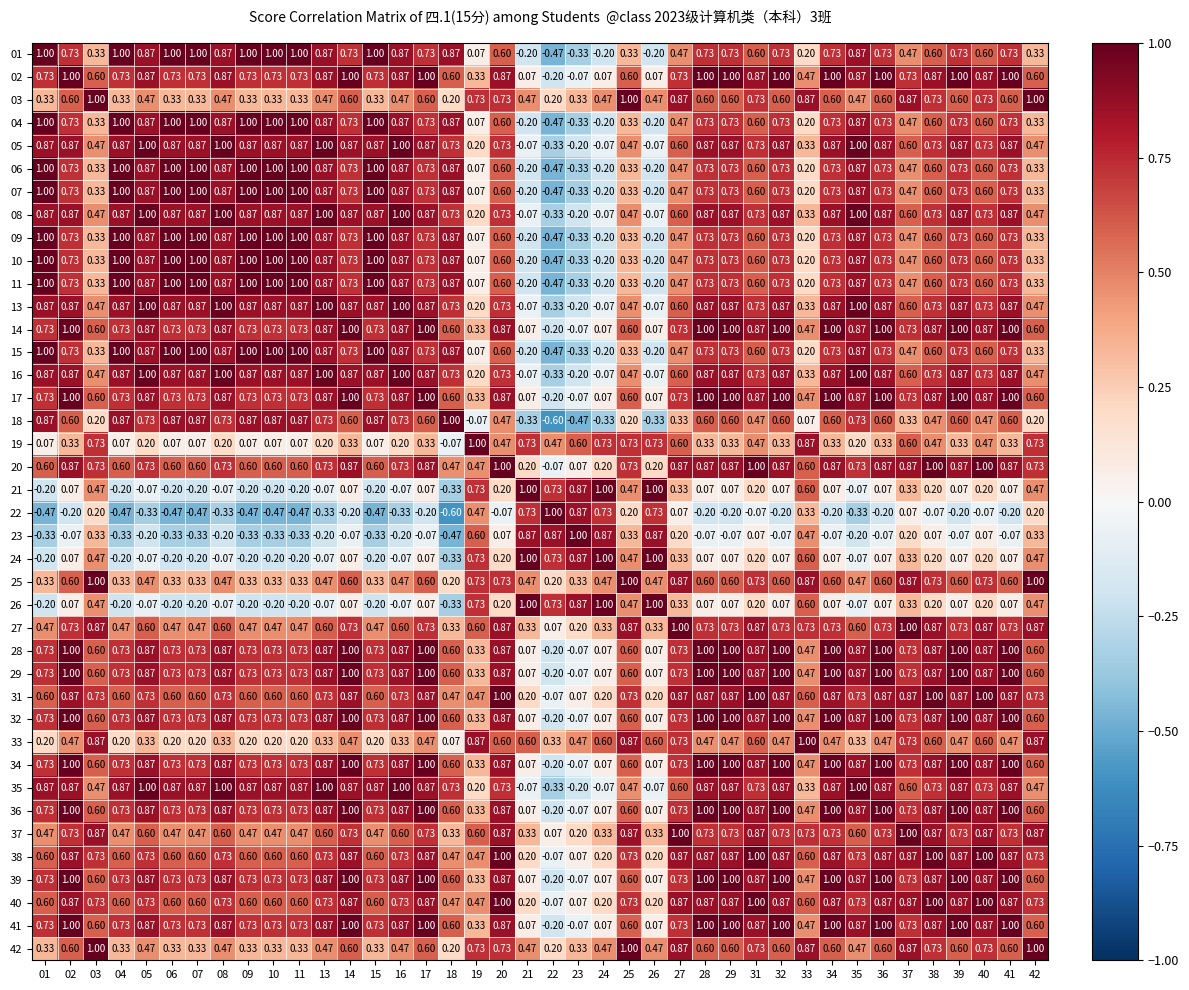

Count the number of data series in this chart.

40